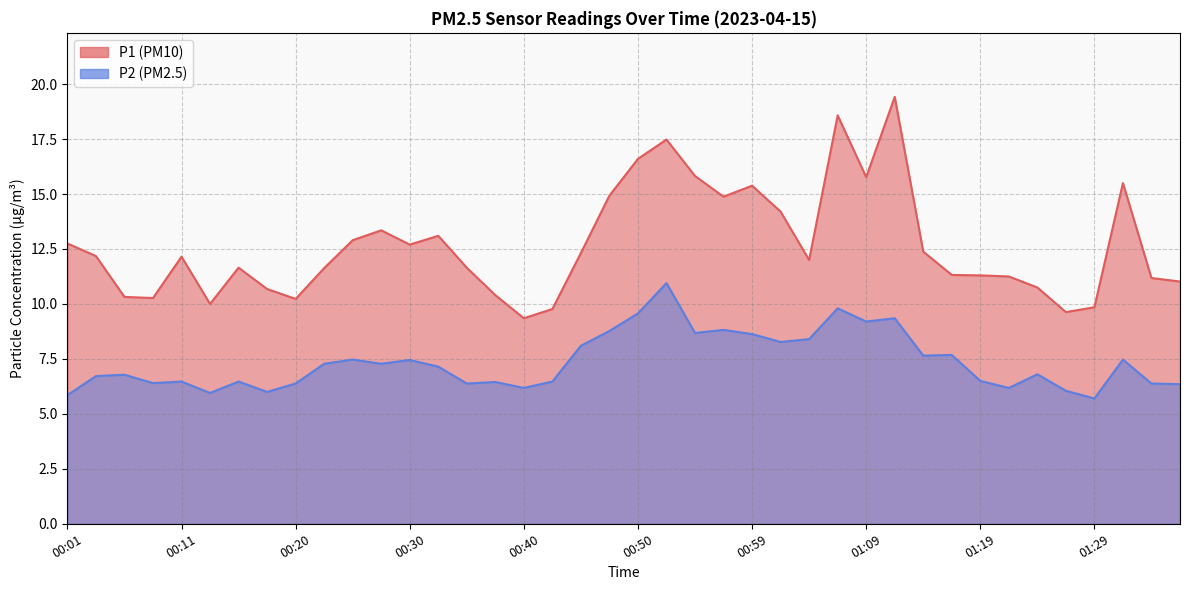

Rank the categories by P1 value from lowest to highest.

00:40, 01:26, 00:42, 01:29, 00:13, 00:20, 00:08, 00:06, 00:37, 00:18, 01:24, 01:36, 01:33, 01:21, 01:19, 01:16, 00:23, 00:15, 00:35, 01:04, 00:11, 00:03, 00:45, 01:14, 00:30, 00:01, 00:25, 00:32, 00:28, 01:02, 00:57, 00:47, 00:59, 01:31, 01:09, 00:54, 00:50, 00:52, 01:07, 01:11